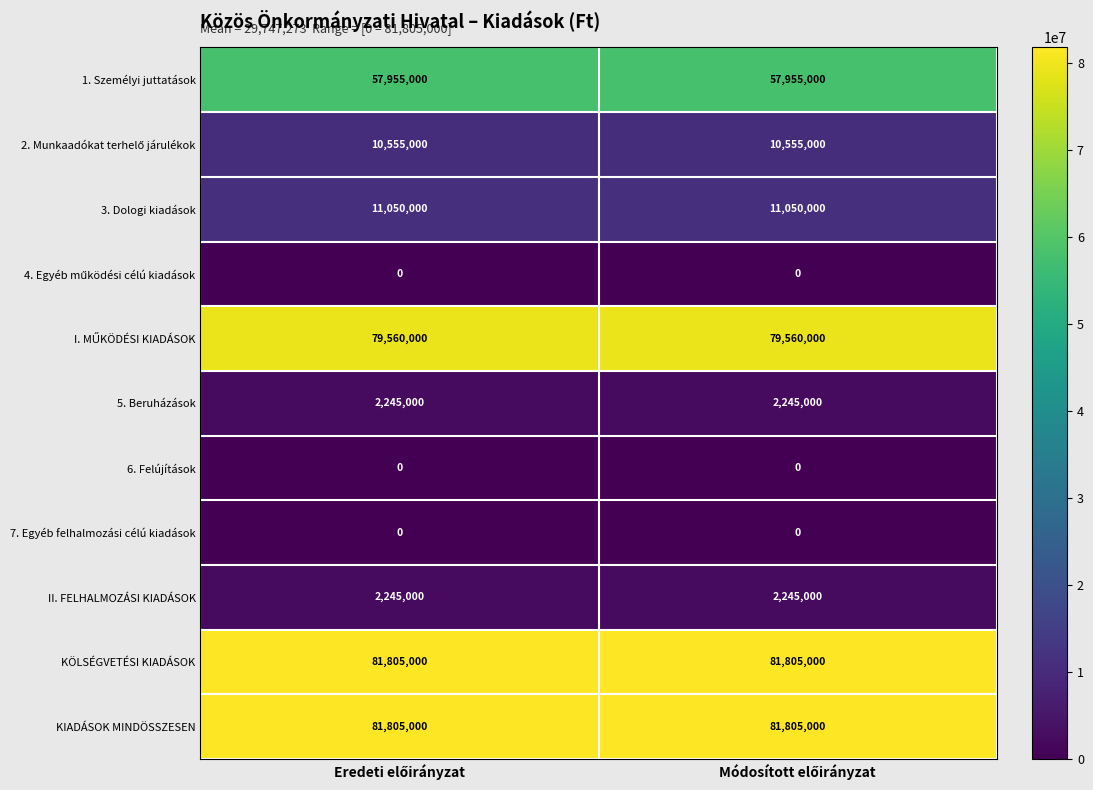

What is the sum of all 1. Személyi juttatások values?

115910000